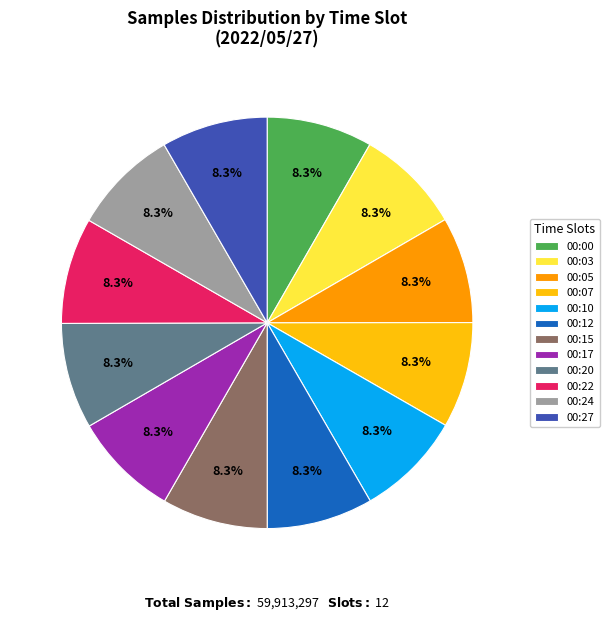

Approximately how many times larger is the value at 00:15 compared to 00:27?

1.0